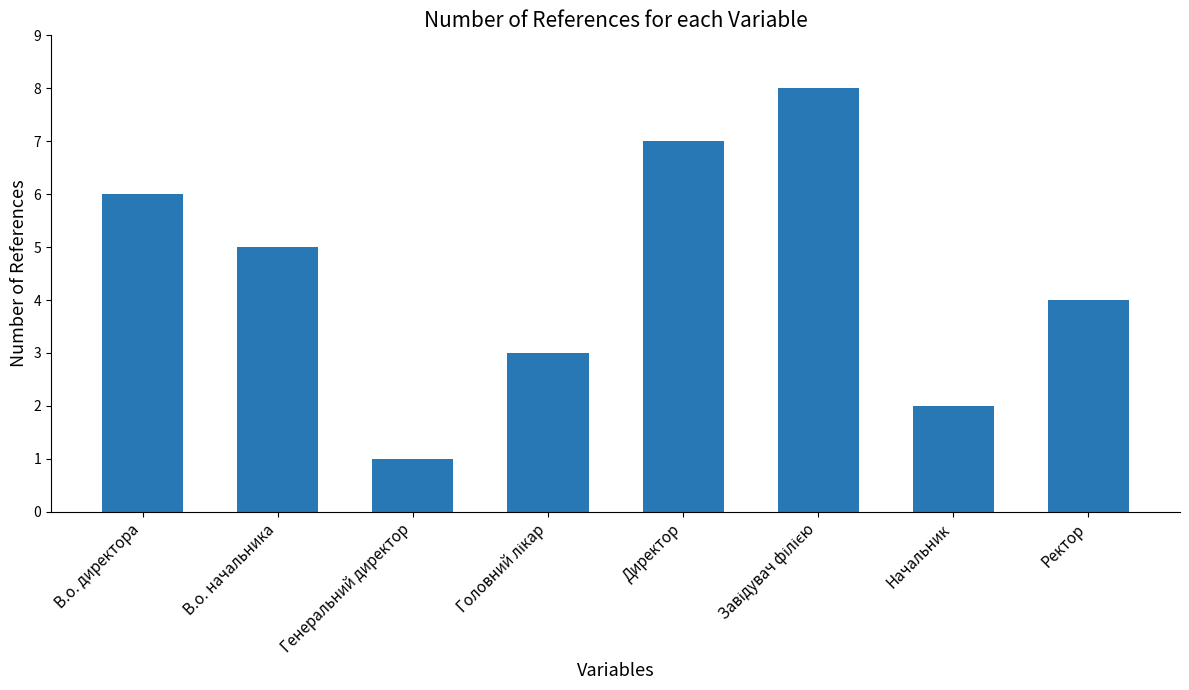

What is the maximum value shown in the chart?

8